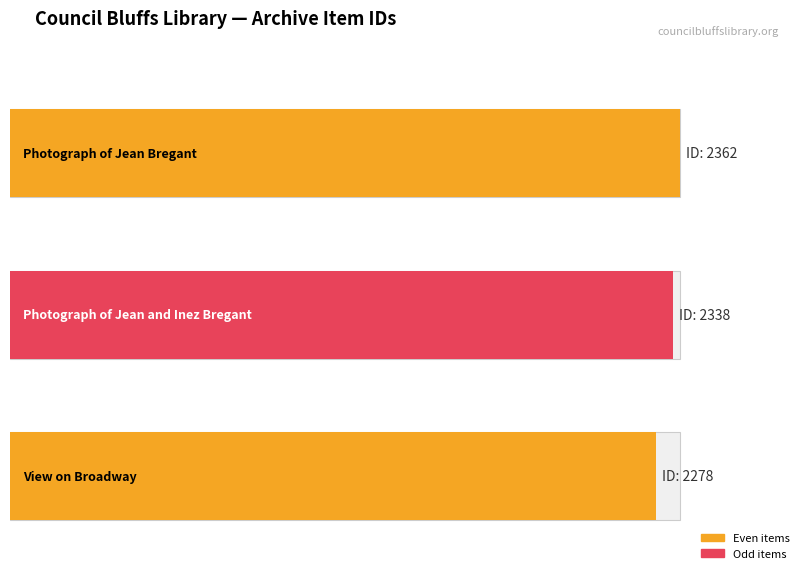

What is the ratio of the value at Photograph of Jean and Inez Bregant to the value at View on Broadway?

1.0